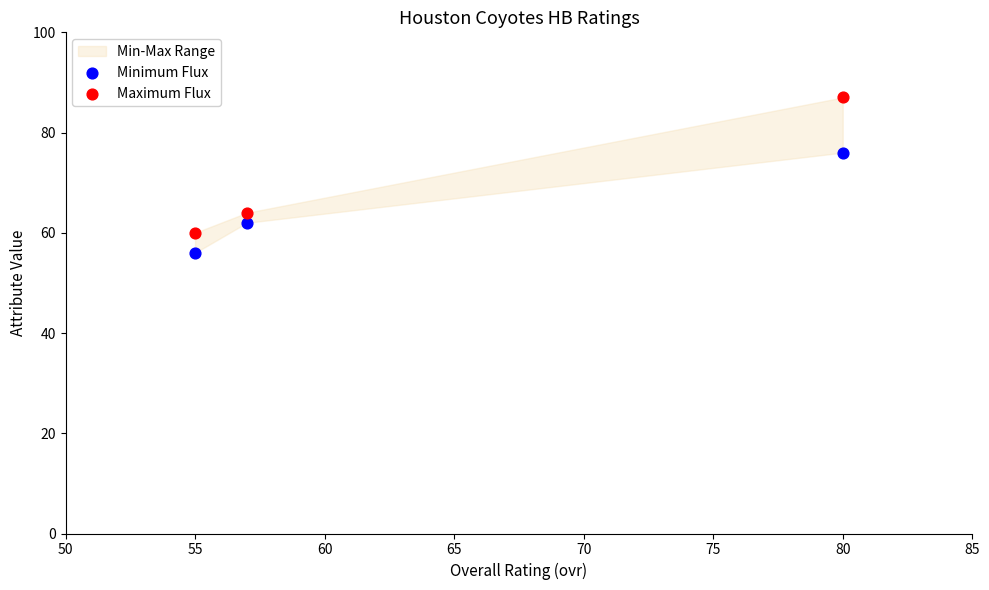

Across all data points, what is the range of X values (max minus min)?

25